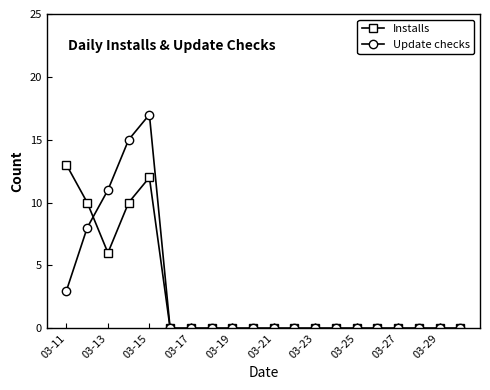

Which series has the largest range (max minus min)?

Update checks